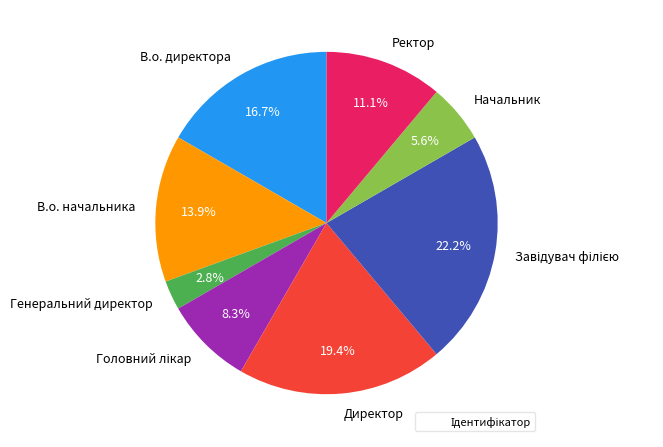

What is the smallest slice in the pie chart?

Генеральний директор